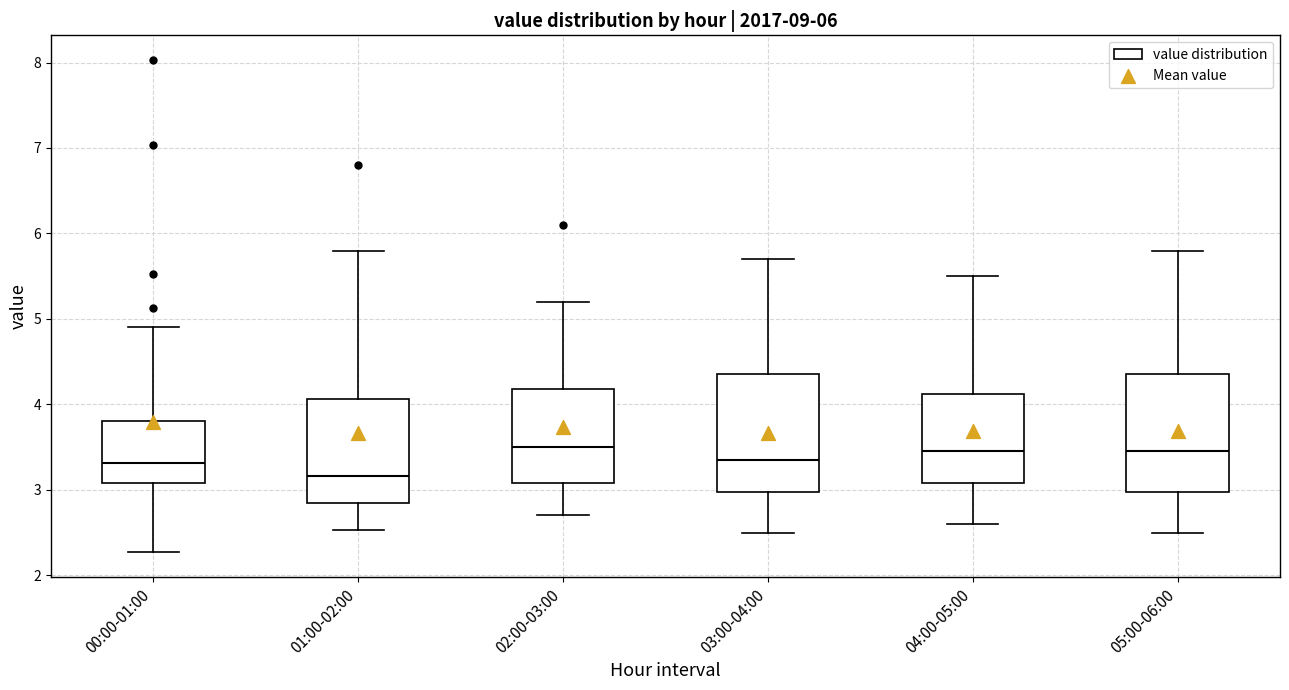

Reading left to right, read every box against the y-axis: the position of its median line, the range the box covers, and the ends of its whiskers. The values are not printed on the chart, so give them approximately, as read against the axis.

00:00-01:00: median 3.3, box 3.1 to 3.8, whiskers 2.3 to 4.9
01:00-02:00: median 3.2, box 2.8 to 4.1, whiskers 2.5 to 5.8
02:00-03:00: median 3.5, box 3.1 to 4.2, whiskers 2.7 to 5.2
03:00-04:00: median 3.4, box 3.0 to 4.4, whiskers 2.5 to 5.7
04:00-05:00: median 3.5, box 3.1 to 4.1, whiskers 2.6 to 5.5
05:00-06:00: median 3.5, box 3.0 to 4.4, whiskers 2.5 to 5.8